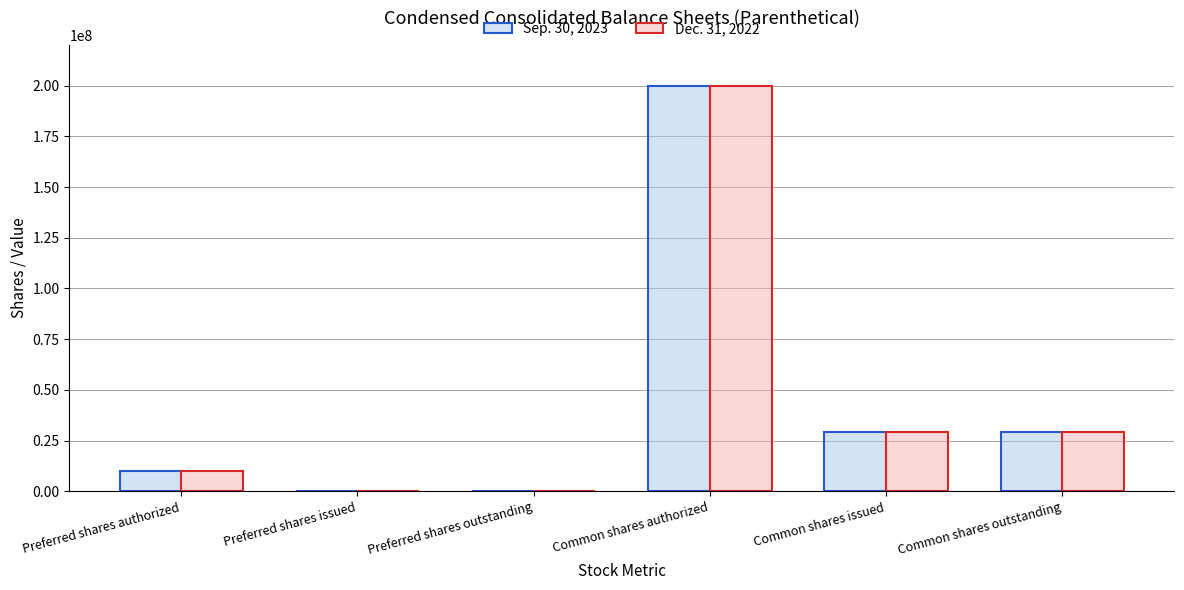

What is the total value across all series at Common shares authorized?

400000000